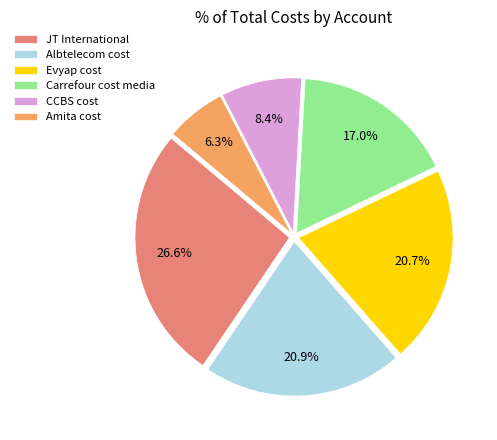

To the nearest percent, what is the difference between the Carrefour cost media and JT International slice percentages?

10%